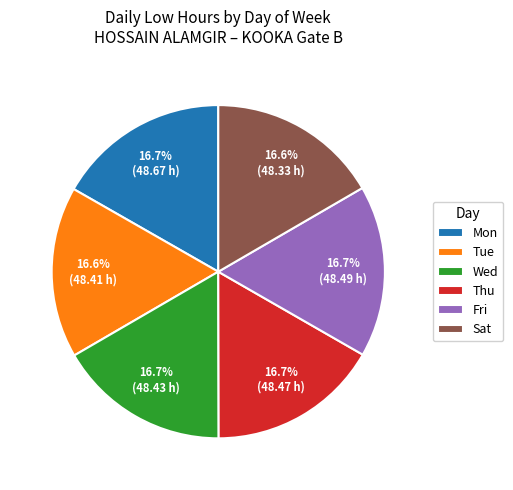

Is it true that Sat is 17% of the pie?

True